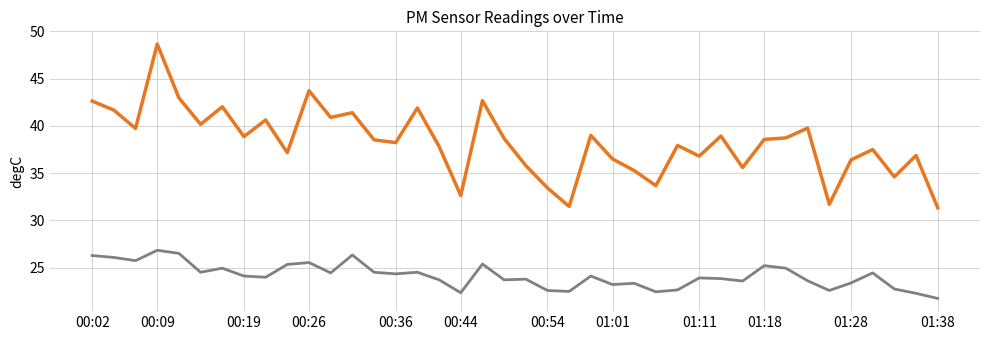

What is the greatest value displayed?

48.7